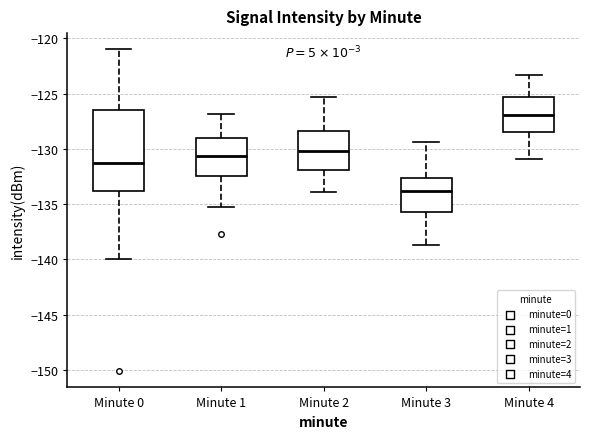

Reading left to right, transcribe this box plot: for each box, give where its median line is, the range the box spans, and where its two whiskers end, as read against the y-axis. The values are not printed on the chart, so give them approximately, as read against the axis.

Minute 0: median -131.5, box -134.0 to -126.5, whiskers -140.0 to -121.0
Minute 1: median -130.5, box -132.5 to -129.0, whiskers -135.0 to -127.0
Minute 2: median -130.0, box -132.0 to -128.5, whiskers -134.0 to -125.5
Minute 3: median -134.0, box -136.0 to -132.5, whiskers -138.5 to -129.5
Minute 4: median -127.0, box -128.5 to -125.5, whiskers -131.0 to -123.5